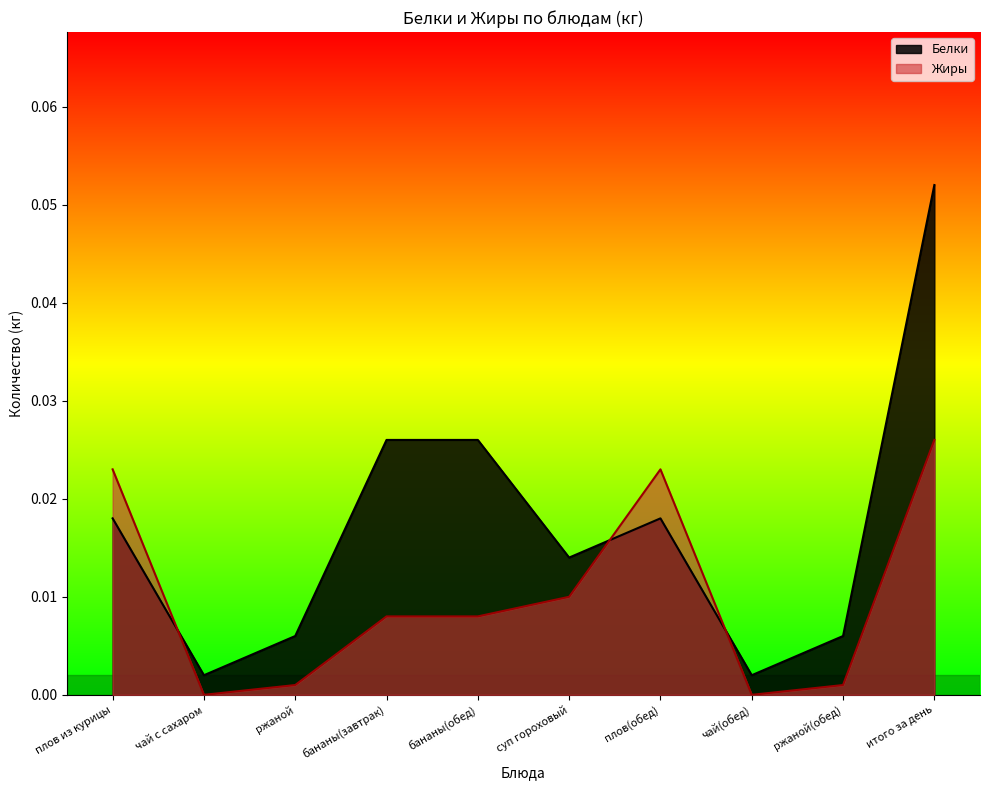

How many distinct data groups are displayed?

2